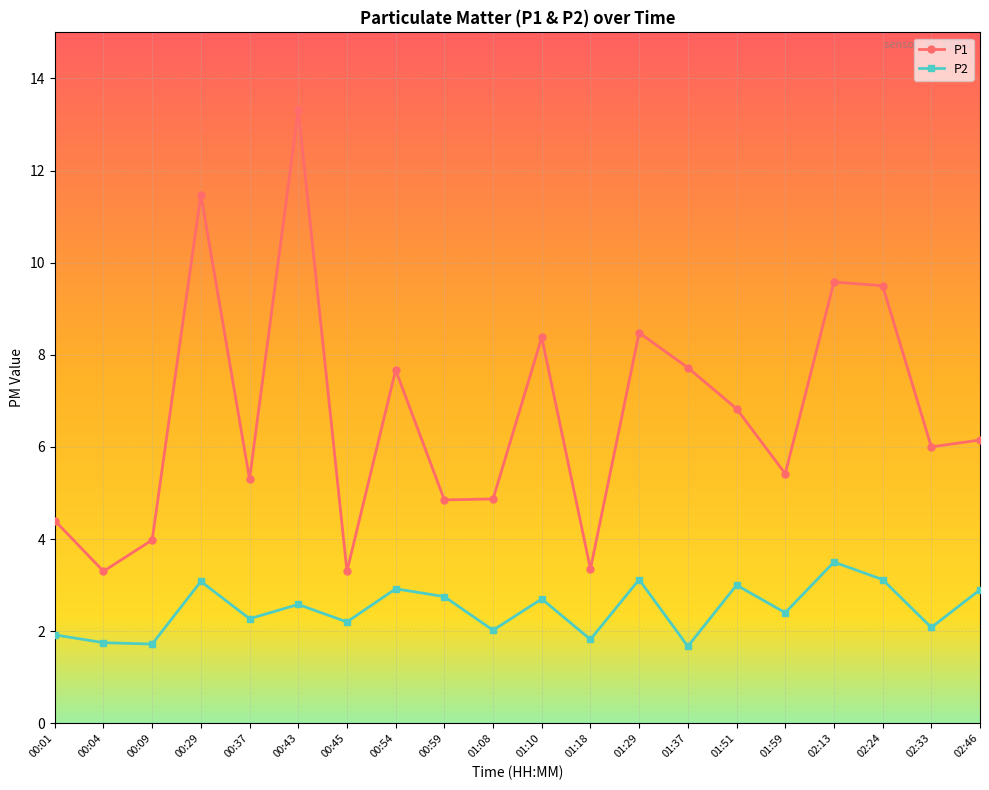

What position from the left is 01:37?

14